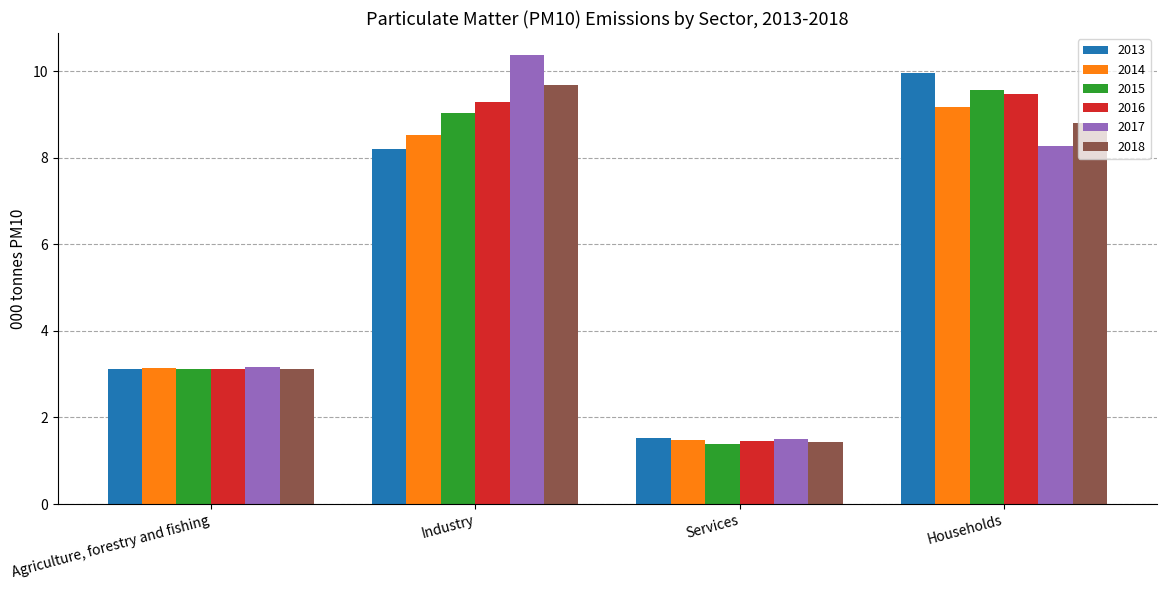

What is the total value across all series at Industry?

55.1